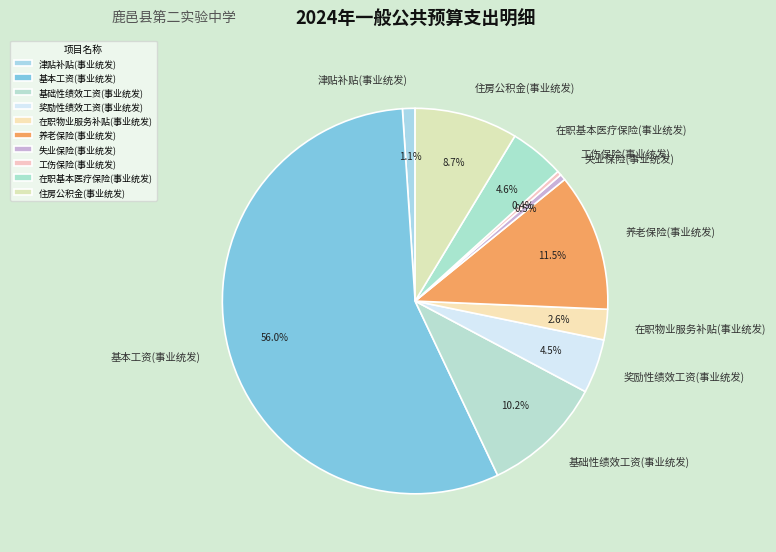

How many slices are in this pie chart?

10